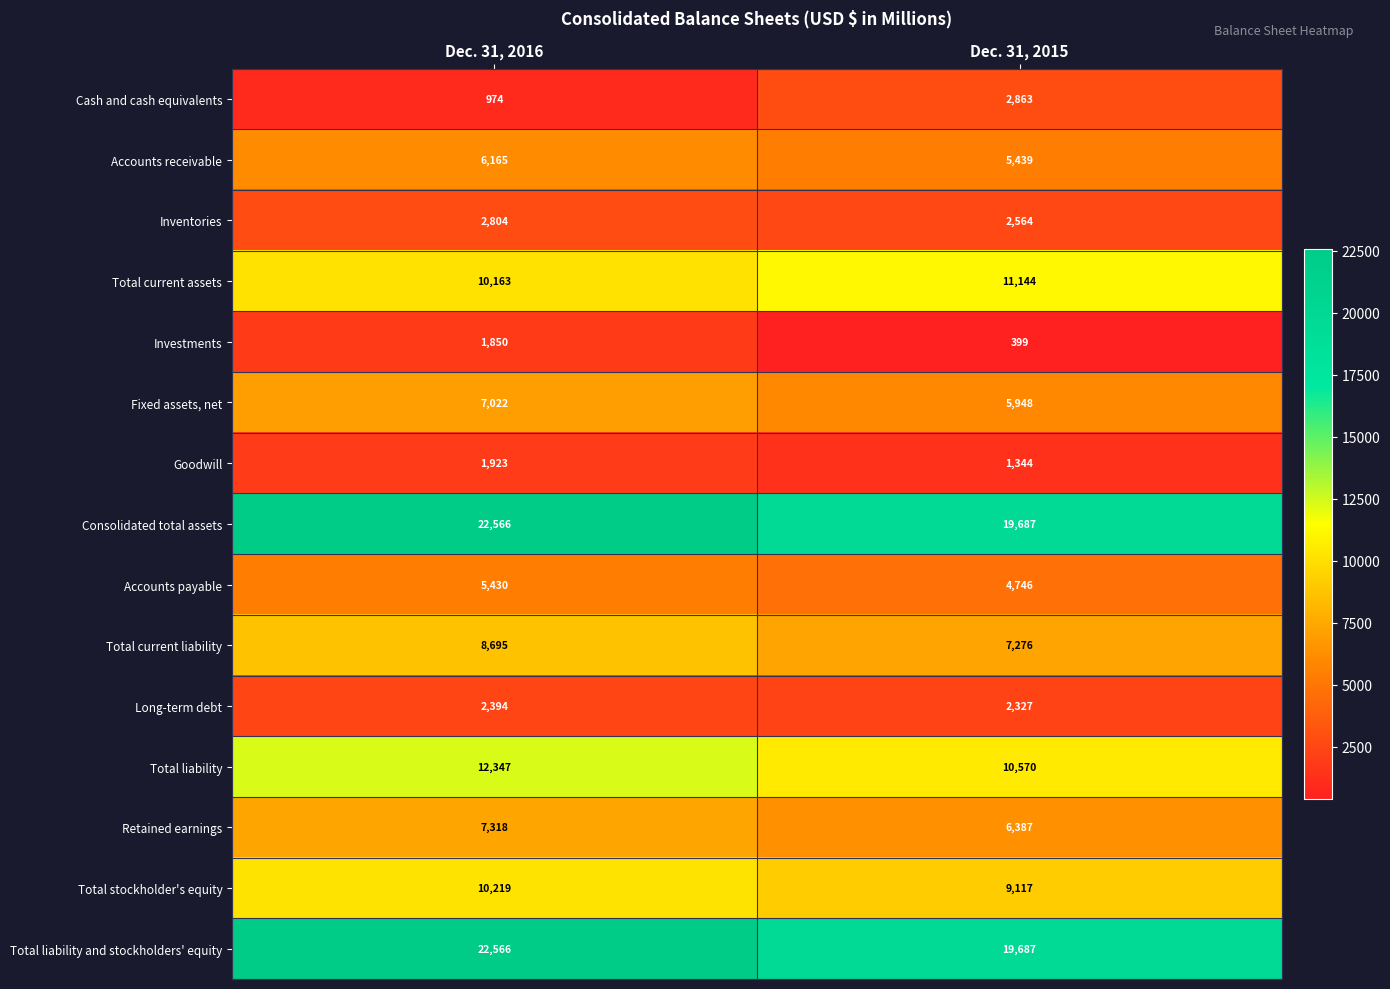

What is the difference between the Total current assets values at Dec. 31, 2016 and Dec. 31, 2015?

981